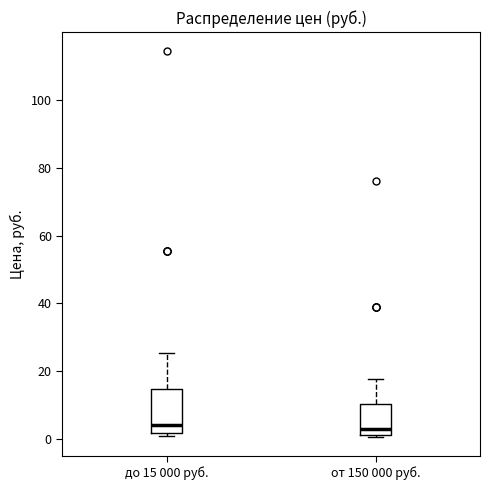

Reading left to right, transcribe this box plot: for each box, give where its median line is, the range the box spans, and where its two whiskers end, as read against the y-axis. The values are not printed on the chart, so give them approximately, as read against the axis.

до 15 000 руб.: median 4, box 2 to 14, whiskers 2 (just below the box's lower edge) to 26
от 150 000 руб.: median 2 (just above the box's lower edge), box 2 to 10, whiskers 0 to 18